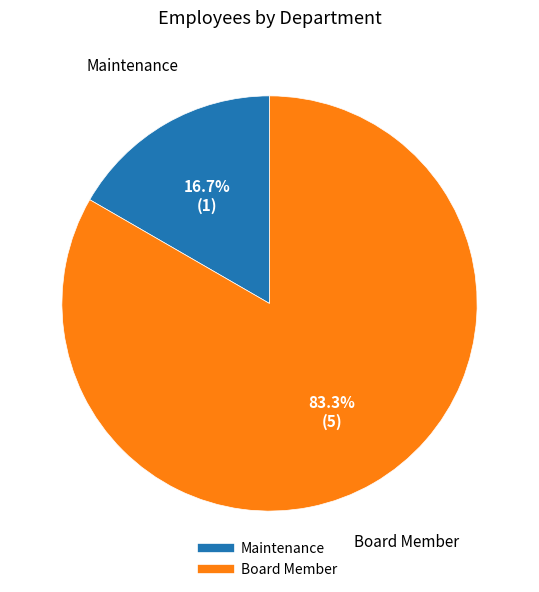

Is there a majority slice in this chart?

Yes